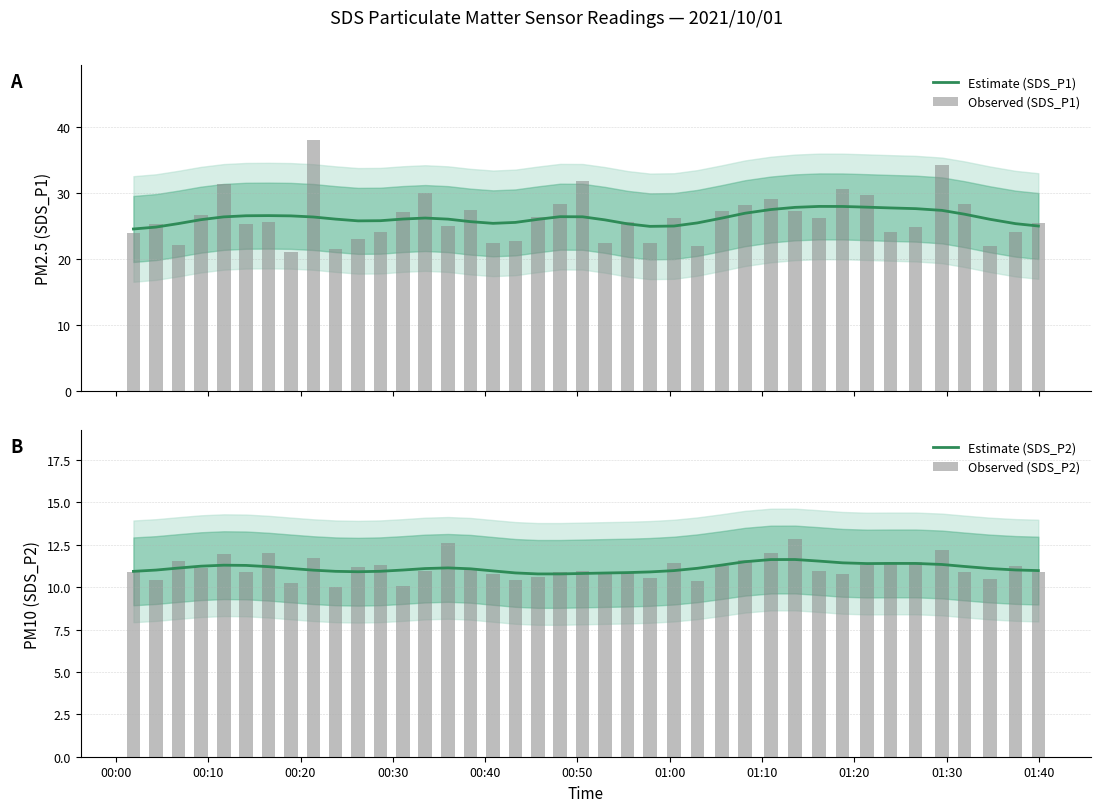

Reading left to right, what are all the values shown in this chart?

Estimate (SDS_P1): 24.6	24.9	25.4	26.0	26.4	26.6	26.6	26.6	26.4	26.1	25.8	25.8	26.1	26.3	26.1	25.7	25.4	25.6	26.1	26.5	26.4	26.0	25.4	25.0	25.0	25.5	26.2	27.0	27.5	27.9	28.0	28.0	27.9	27.8	27.7	27.4	26.8	26.1	25.4	25.0
Observed (SDS_P1): 24.0	25.4	22.1	26.7	31.4	25.3	25.7	21.1	38.0	21.6	23.1	24.2	27.1	30.0	25.1	27.4	22.4	22.7	26.5	28.4	31.8	22.5	25.6	22.5	26.2	22.0	27.3	28.2	29.1	27.3	26.3	30.7	29.7	24.2	24.9	34.3	28.4	22.0	24.2	25.5
Estimate (SDS_P2): 10.9	11.0	11.1	11.2	11.3	11.3	11.2	11.1	11.0	10.9	10.9	10.9	11.0	11.1	11.1	11.1	11.0	10.8	10.8	10.8	10.8	10.8	10.9	10.9	11.0	11.1	11.3	11.5	11.6	11.6	11.5	11.4	11.4	11.4	11.4	11.3	11.2	11.1	11.0	11.0
Observed (SDS_P2): 10.9	10.4	11.6	11.1	11.9	10.9	12.0	10.3	11.7	10.0	11.2	11.3	10.1	10.9	12.6	11.0	10.8	10.4	10.6	10.9	10.9	10.9	10.8	10.6	11.4	10.4	11.2	11.6	12.0	12.8	11.0	10.8	11.3	11.5	11.5	12.2	10.9	10.5	11.2	10.9